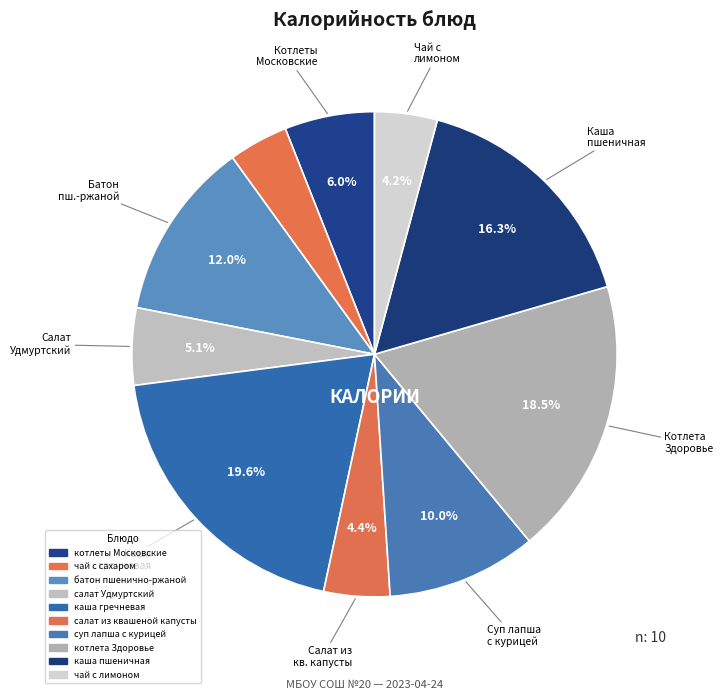

Which category has the biggest portion of the pie?

каша гречневая